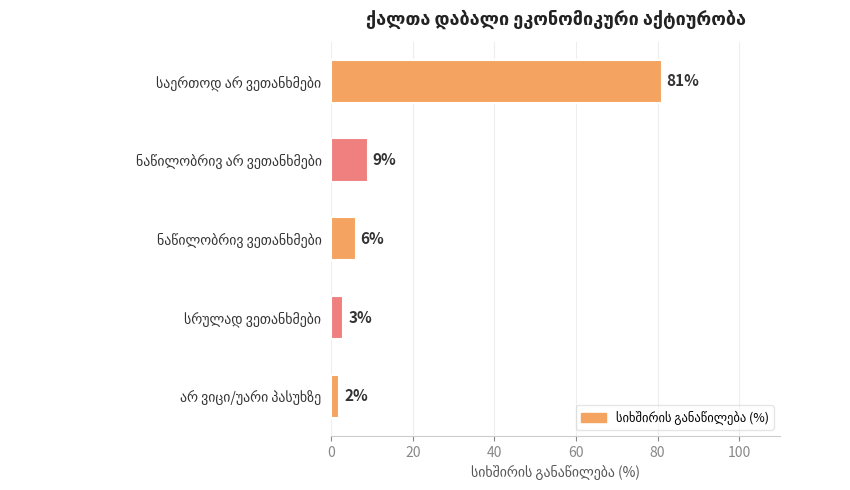

What is the value of the 3rd bar from the top?

6